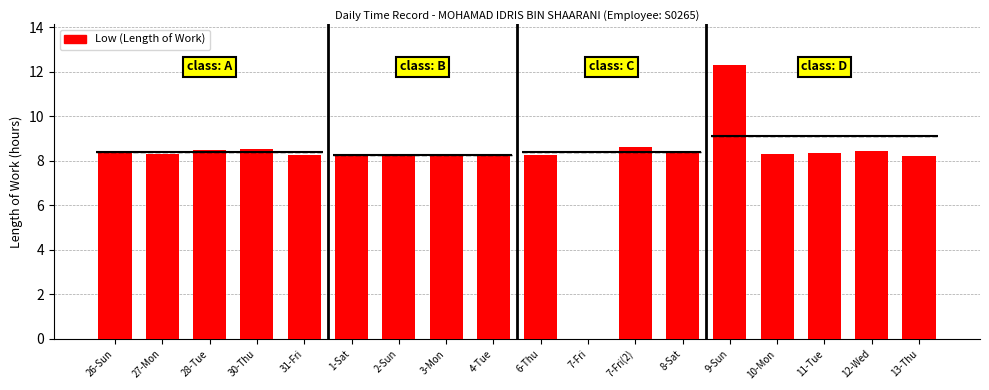

Which label corresponds to the largest value in the chart?

9-Sun